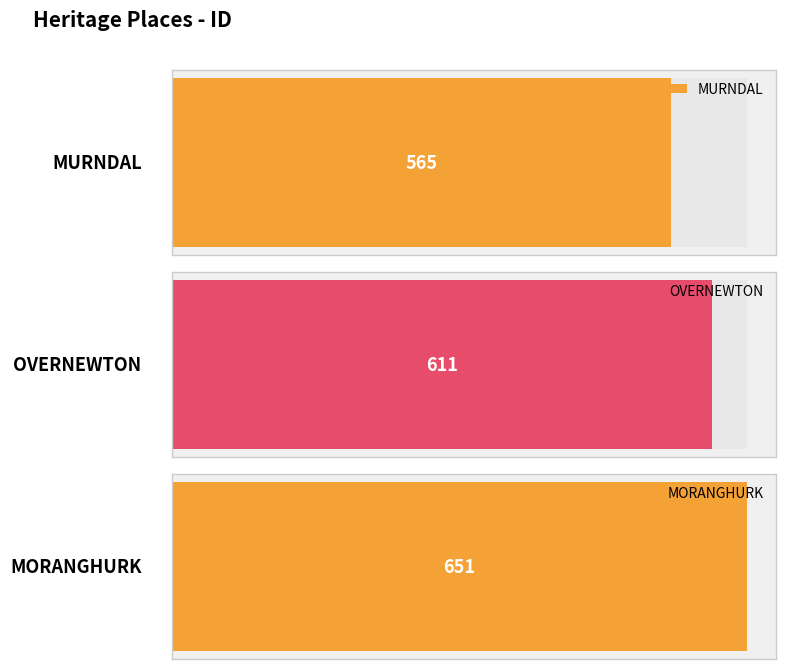

Does the chart contain any negative values?

No